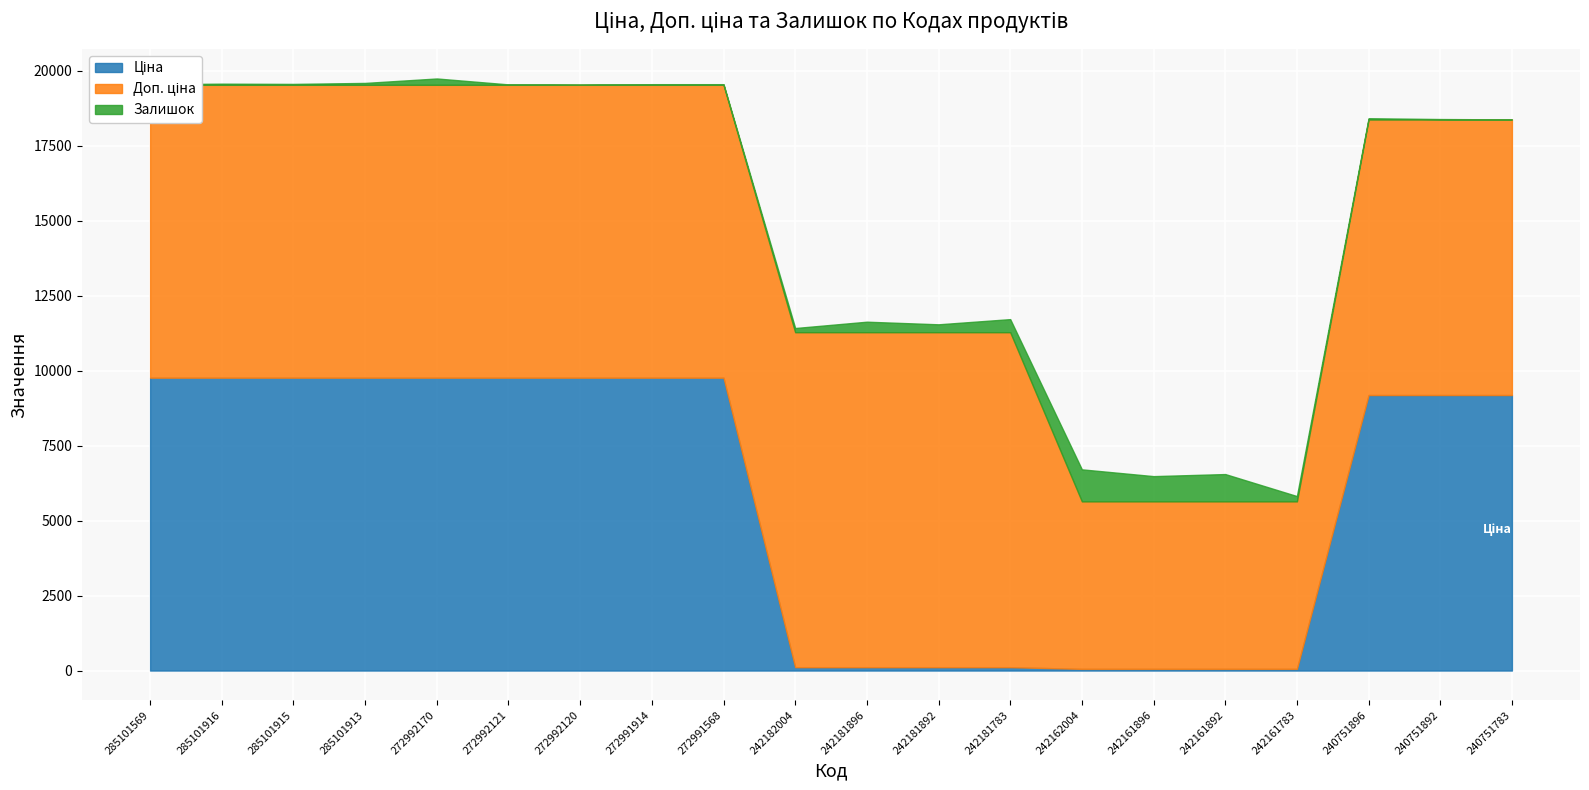

How many intersections are there between Ціна and Залишок?

2